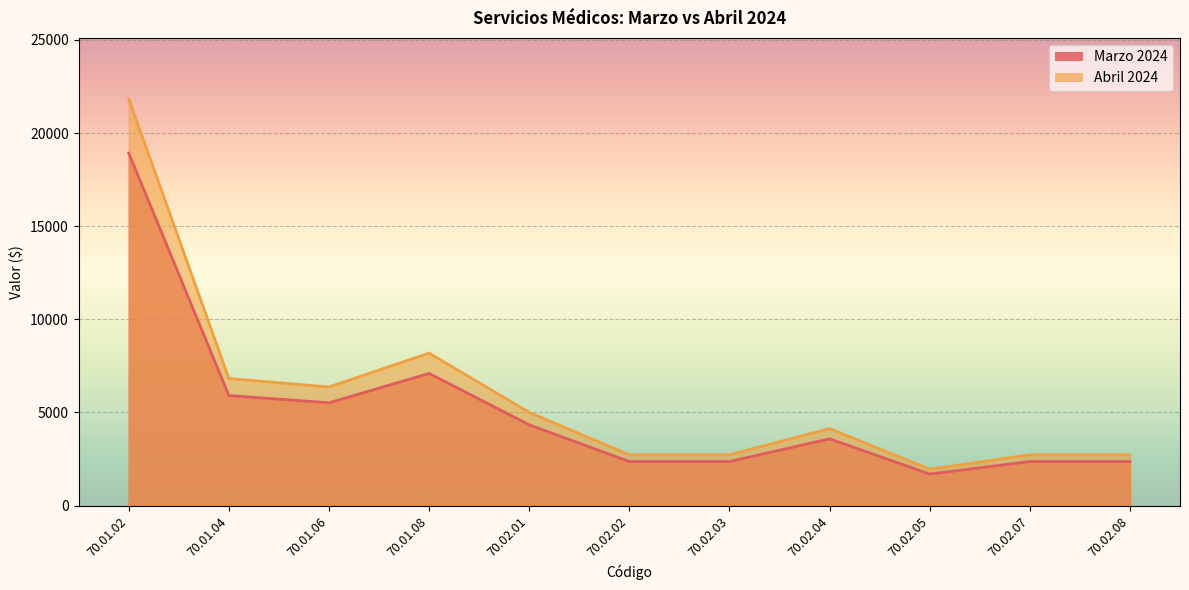

The Abril 2024 series shows 3642.2 at 70.01.04. True or false?

False